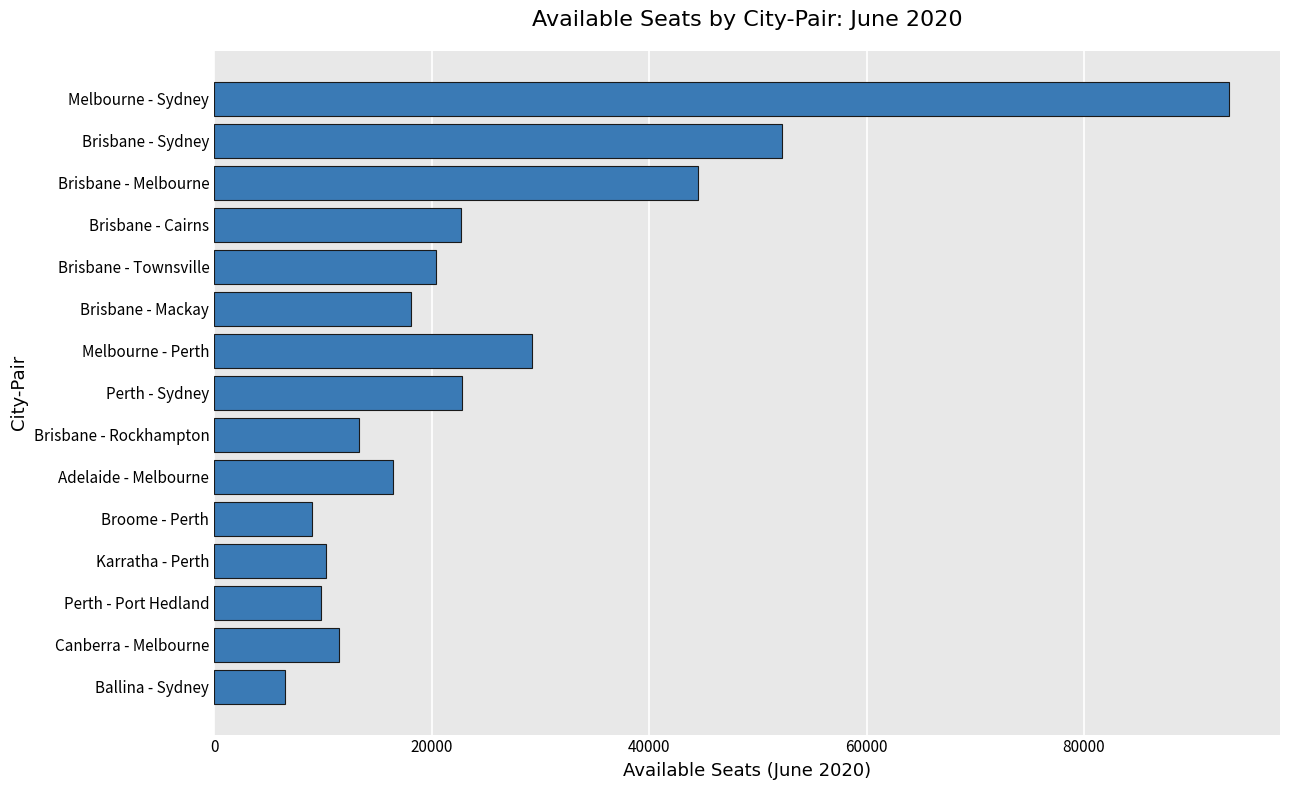

What is the smallest value displayed?

6503